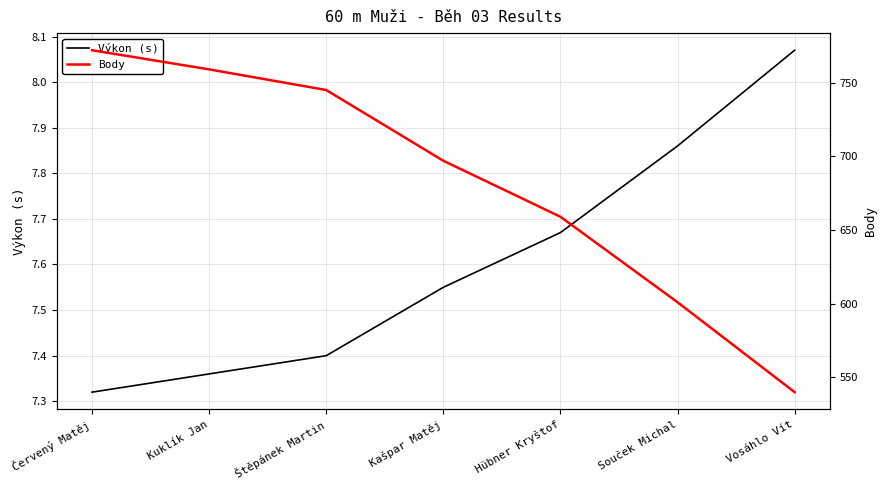

What is the difference between the maximum and minimum values in the Výkon (s) series?

0.8